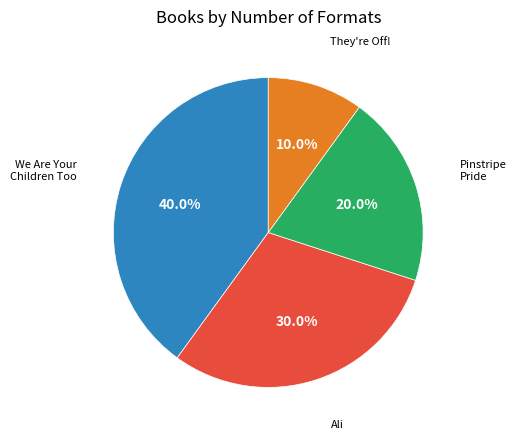

What is the ratio of the value at Ali to the value at They're Off!?

3.0